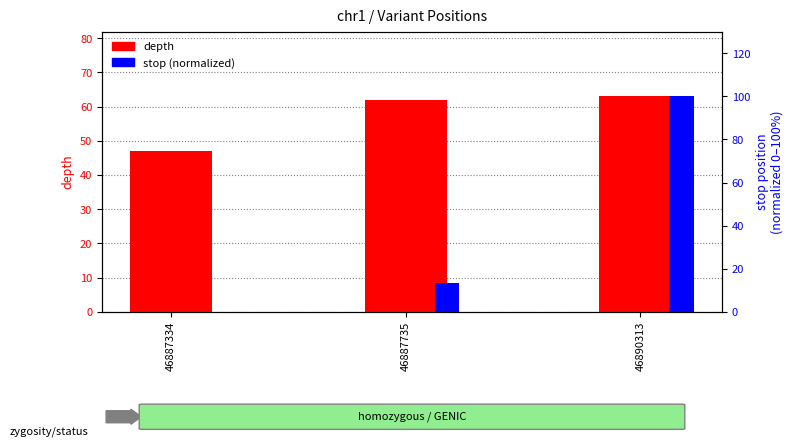

What is the value of the depth bar at the 3rd from the left?

63.0